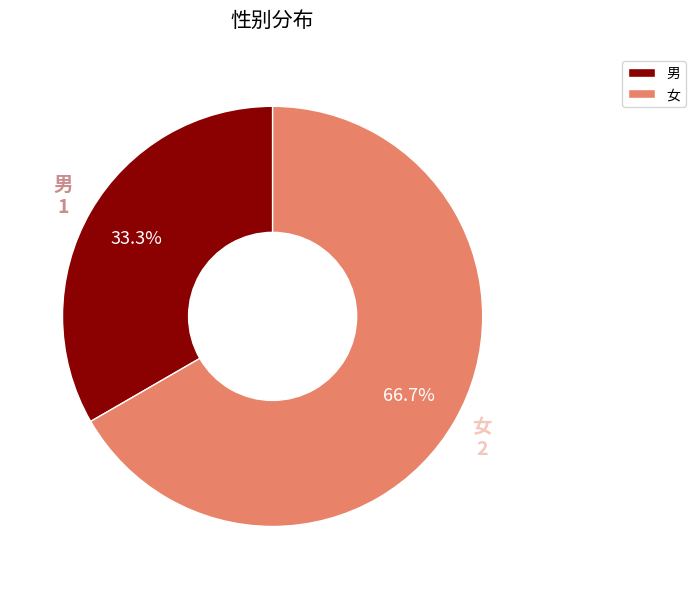

What percentage is the 女 slice, to the nearest percent?

67%